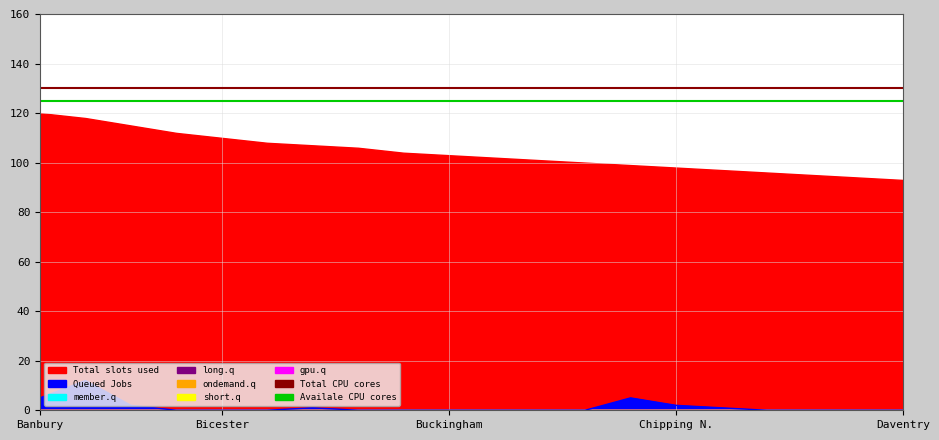

True or false: Total CPU cores has more than 2 points higher than both neighbors.

False